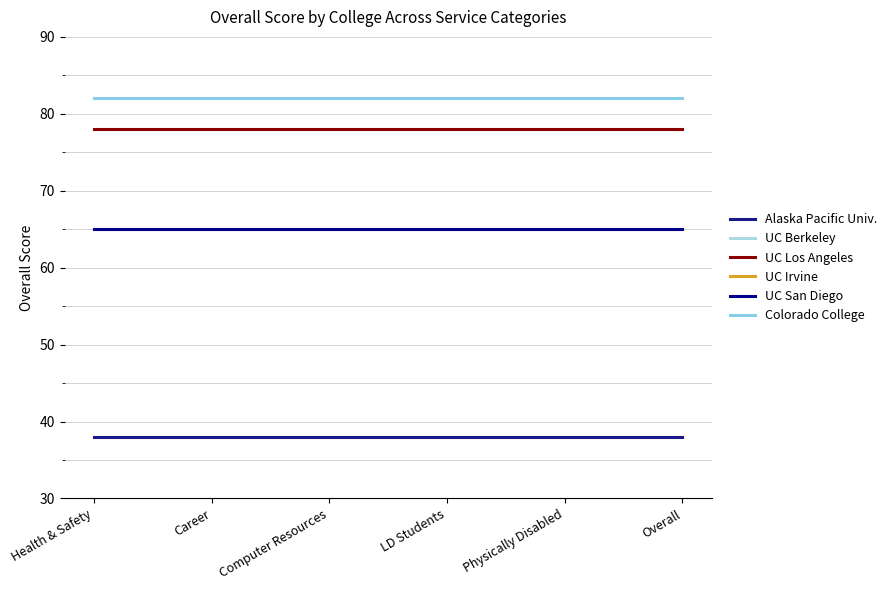

Between Health & Safety and Overall, which is larger?

Health & Safety